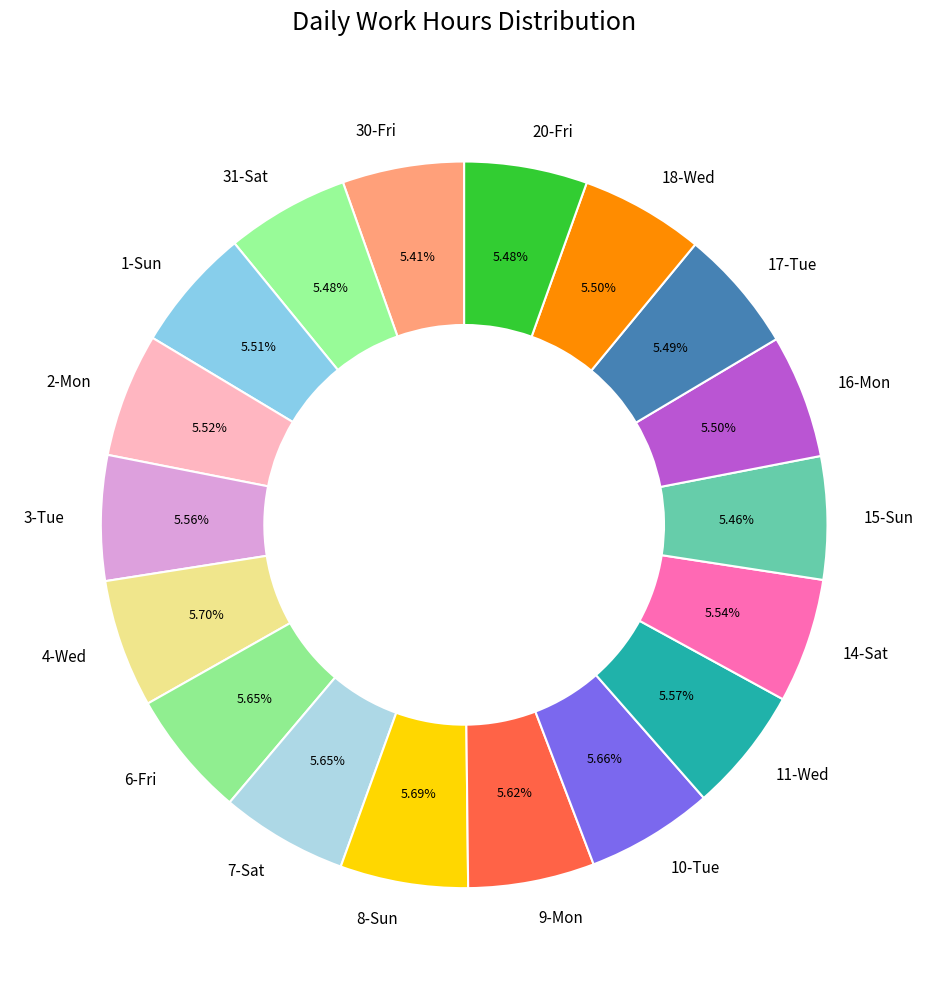

Do 8-Sun and 31-Sat together represent more than half of the pie?

No